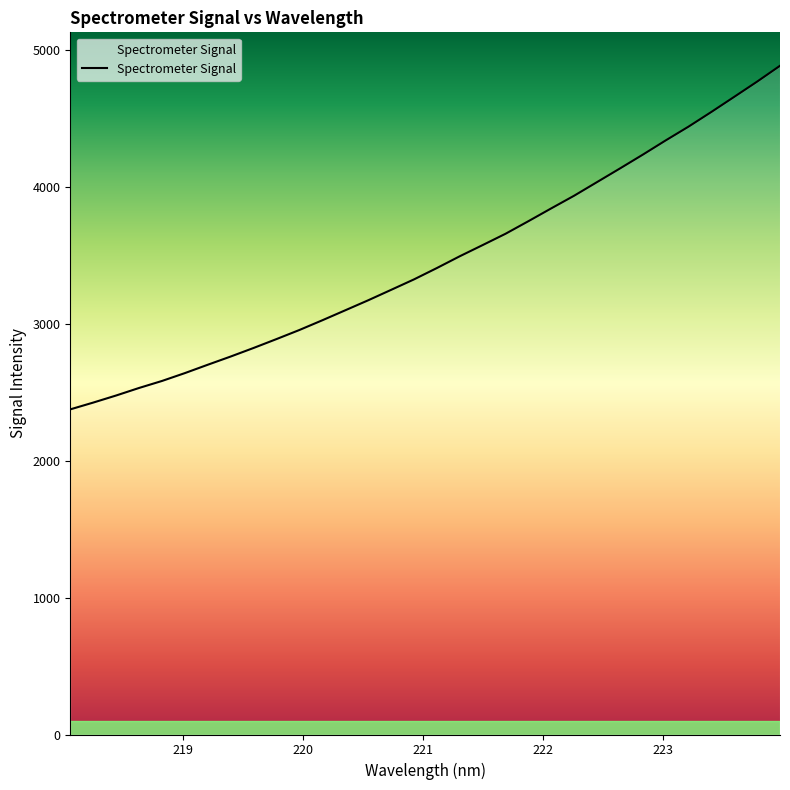

What is the maximum value shown in the chart?

4882.8